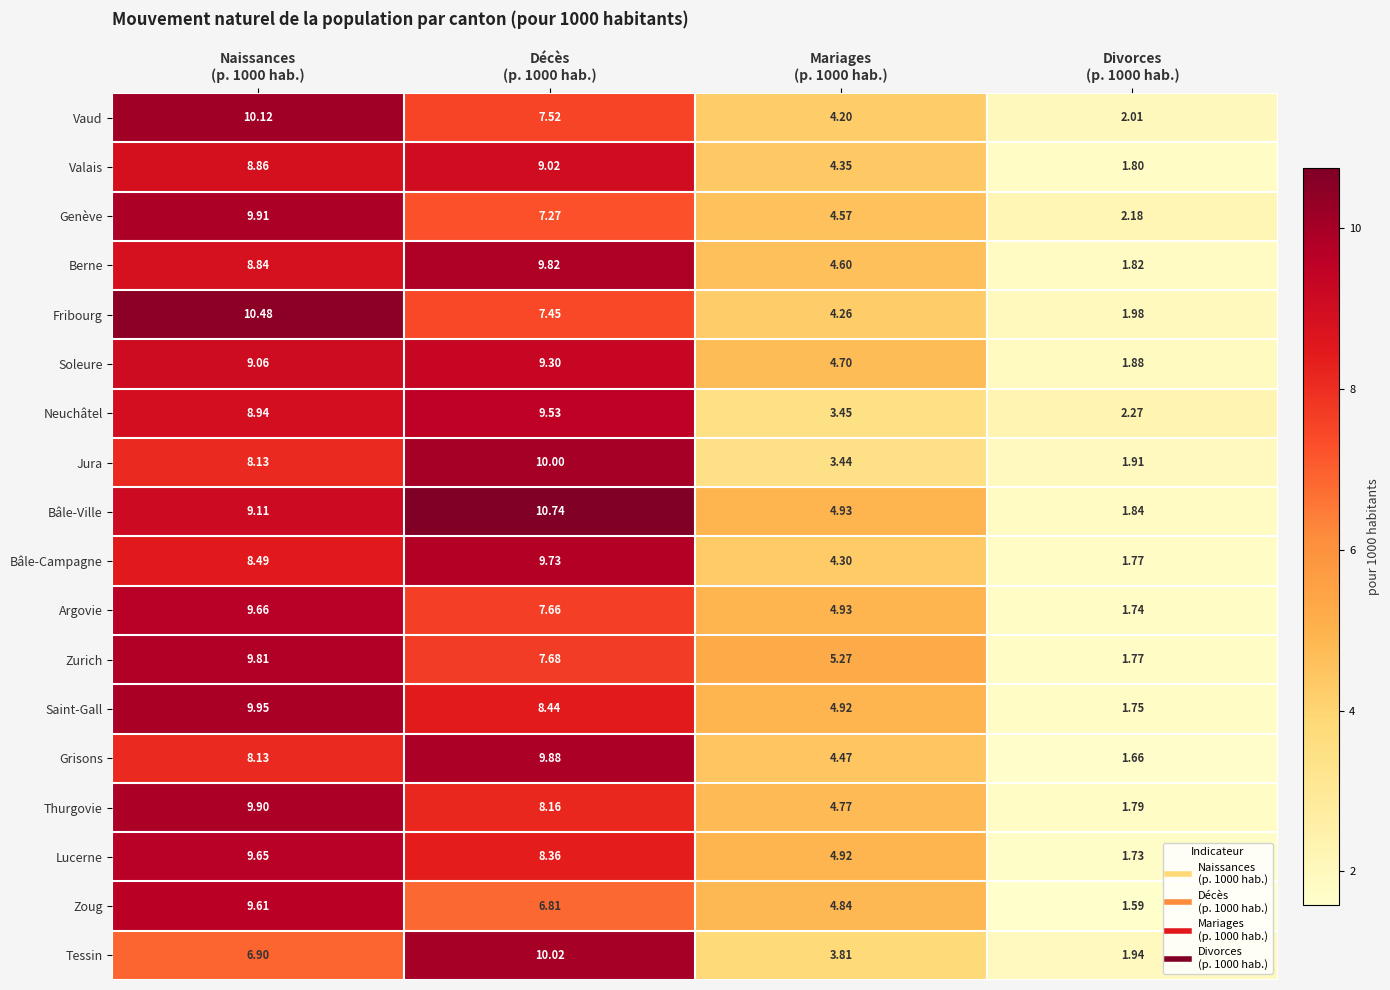

List the series in order of their peak value, lowest first.

Valais, Soleure, Neuchâtel, Zoug, Lucerne, Argovie, Bâle-Campagne, Zurich, Berne, Grisons, Thurgovie, Genève, Saint-Gall, Jura, Tessin, Vaud, Fribourg, Bâle-Ville